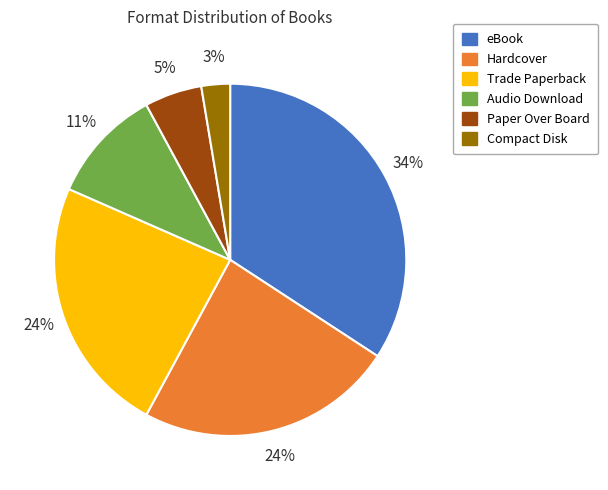

Which slice is the largest?

eBook